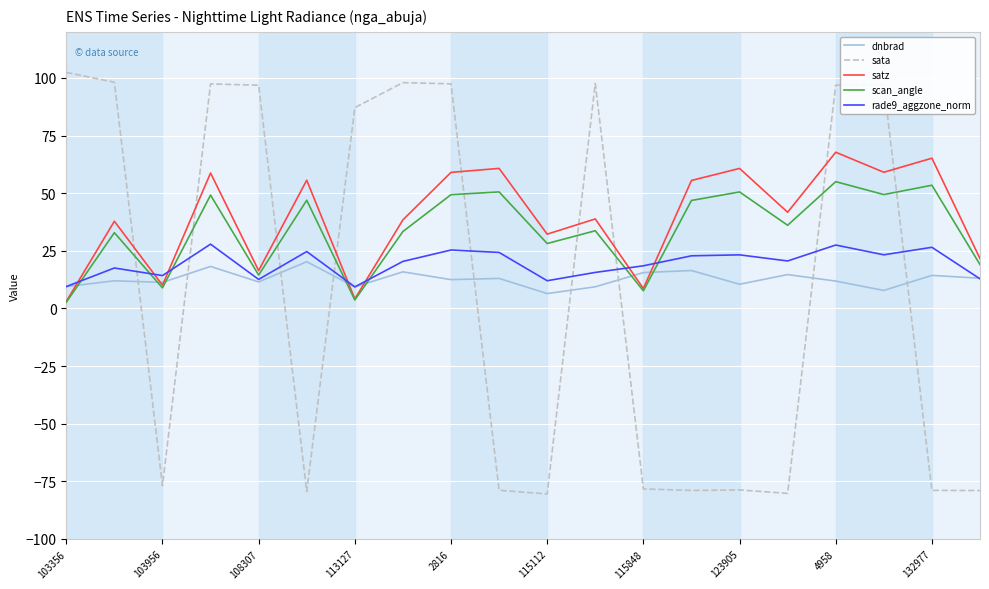

After their last crossing, which series has the higher values: scan_angle or sata?

scan_angle